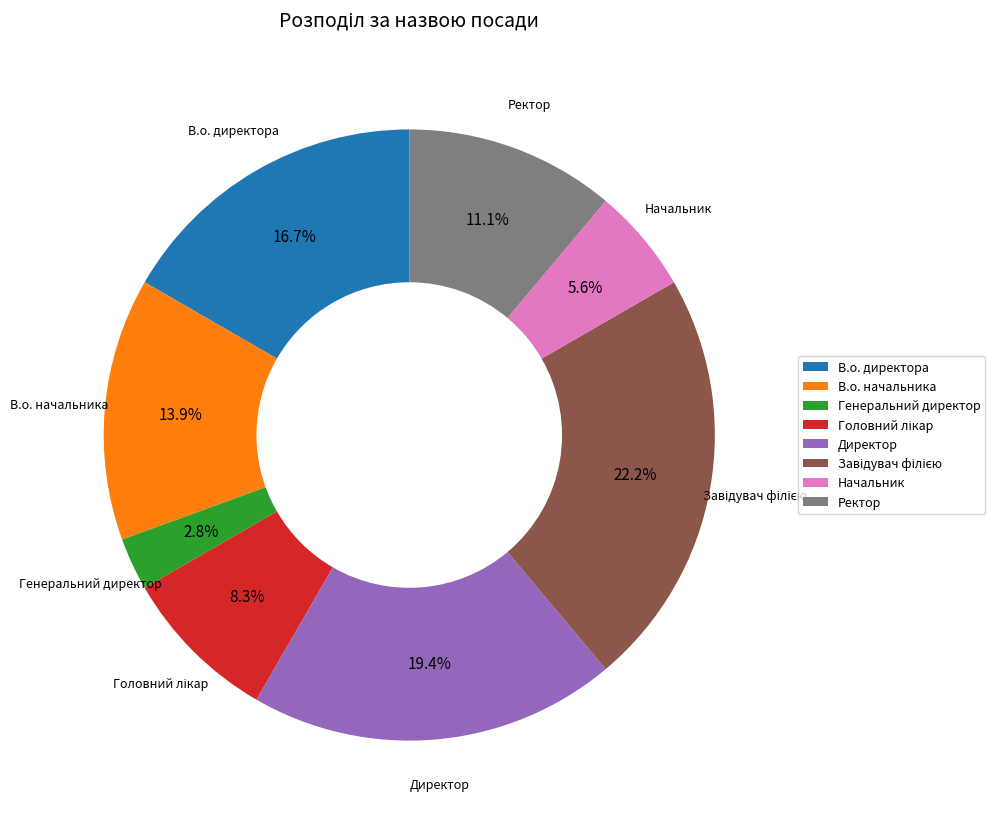

What is the ratio of the value at Начальник to the value at Ректор?

0.5